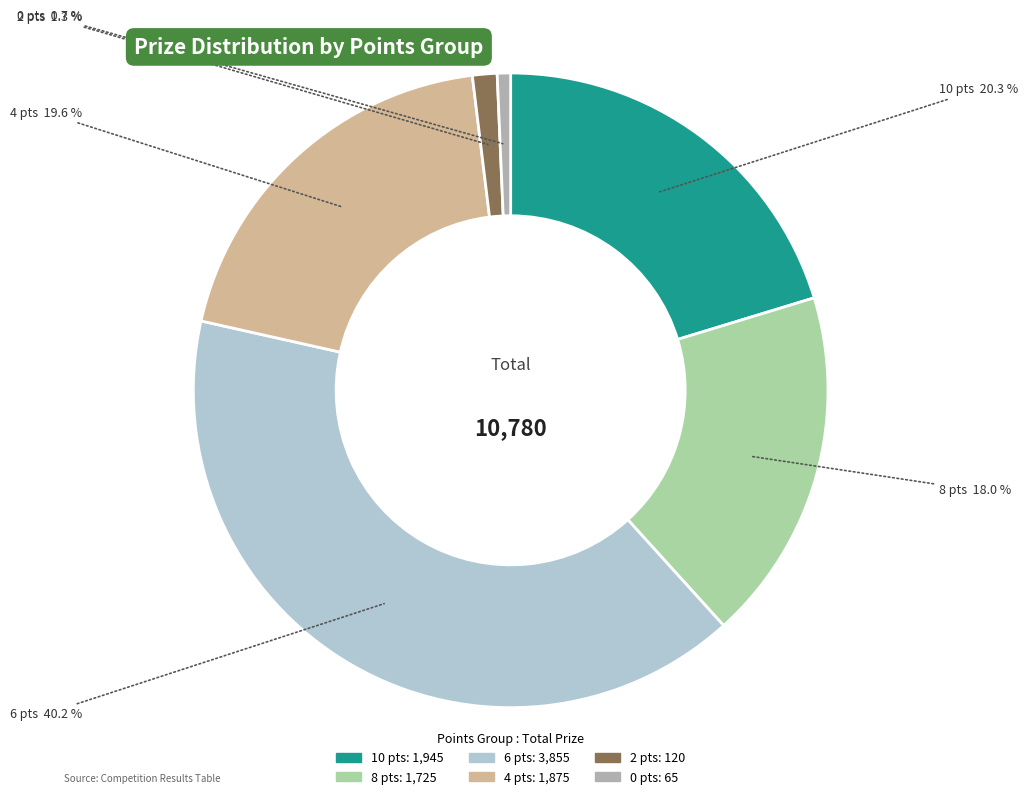

Is there any slice that represents more than half of the pie?

No